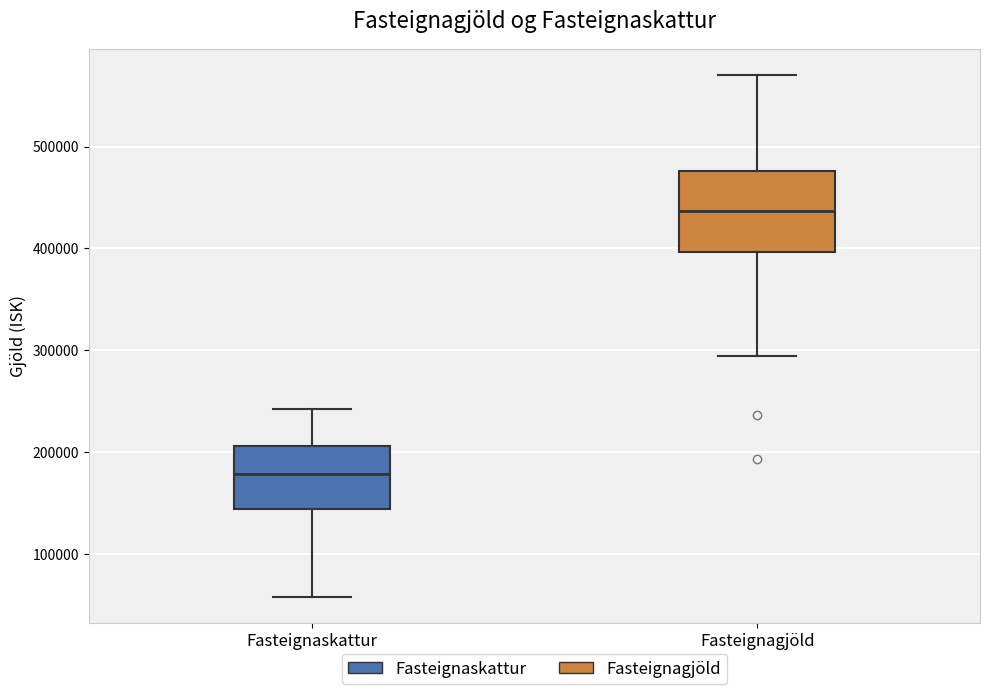

Which box has the highest median line?

Fasteignagjöld